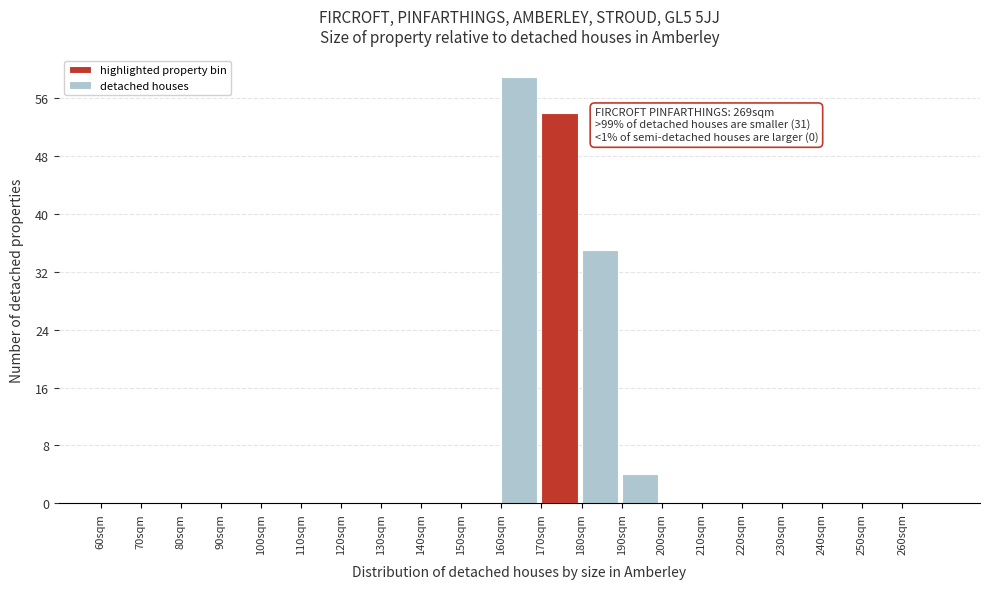

Which range on the x-axis has the tallest bar?

160 to 170